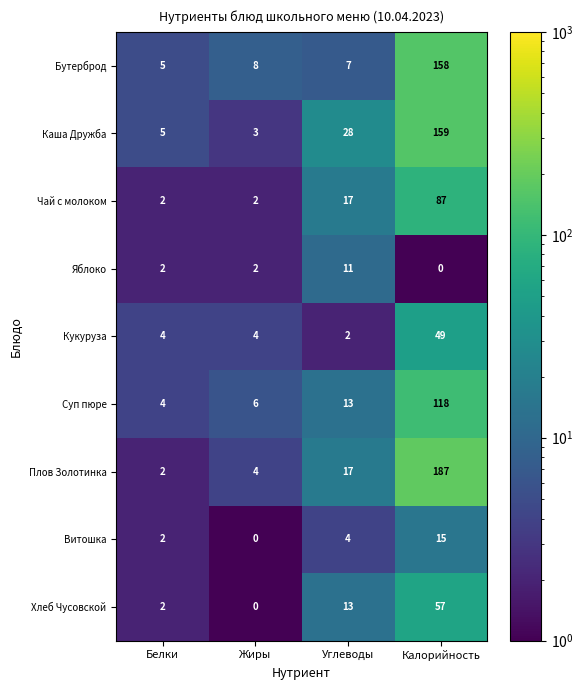

How many data points in Витошка are less than 4?

2